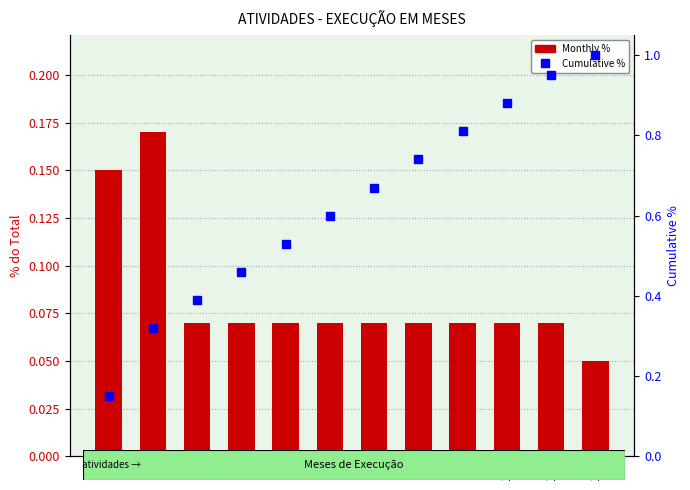

What is the spread (max minus min) of values at 7?

0.6